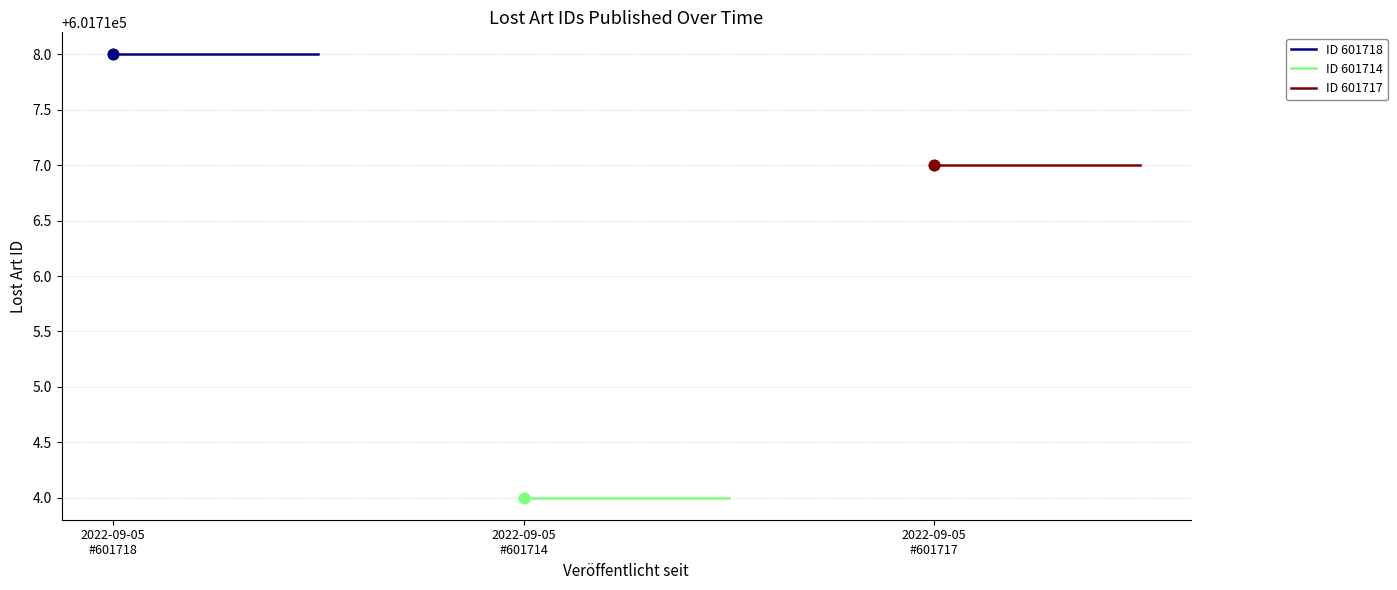

What are all the series names shown in the legend?

ID 601718, ID 601714, ID 601717